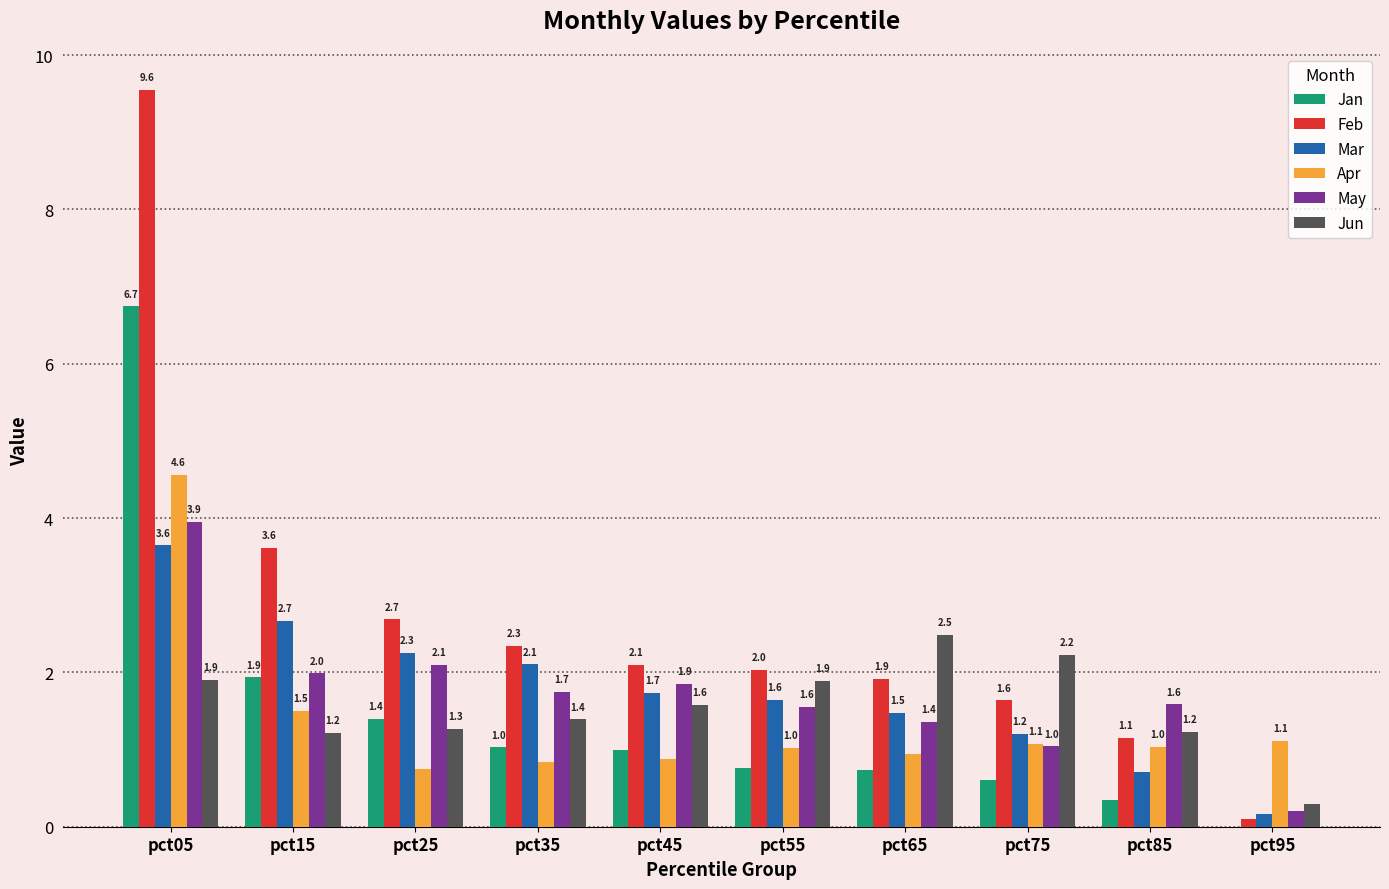

What is the sum of all Mar values?

17.6